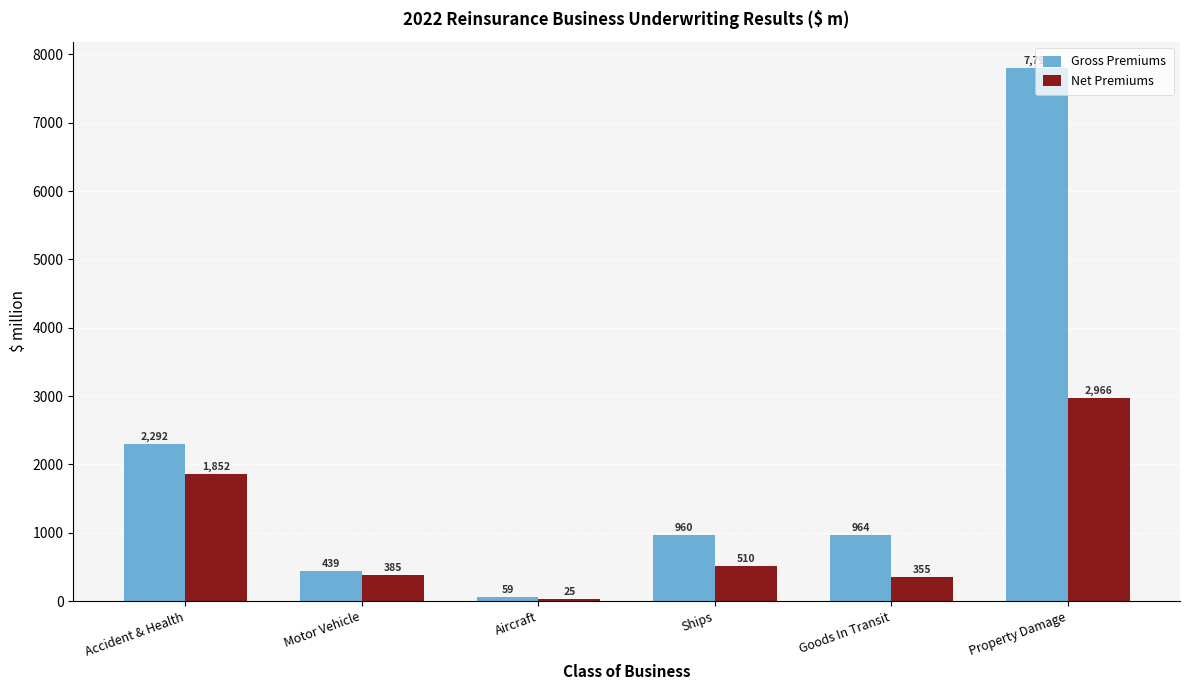

What is the sum of all Gross Premiums values?

12512.4